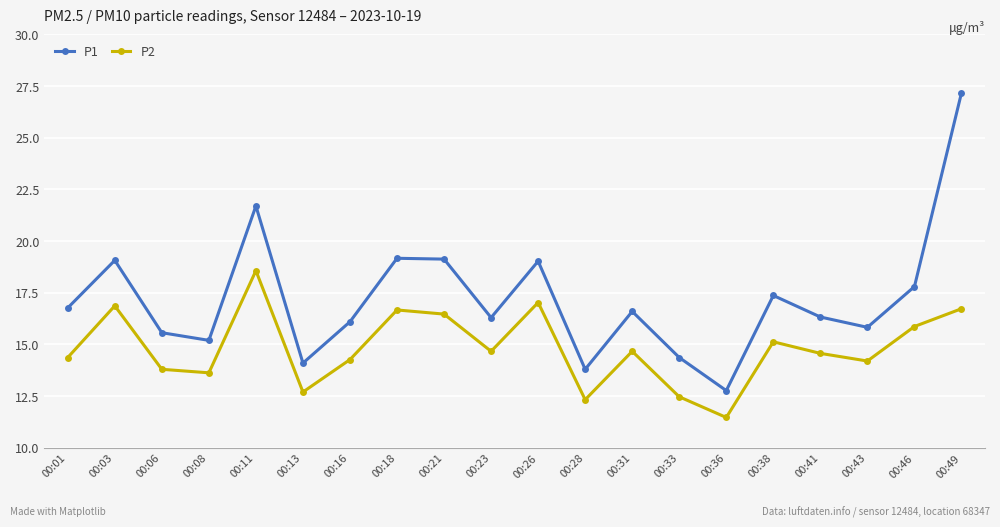

True or false: P1 has a value of 3.3 at 00:31.

False